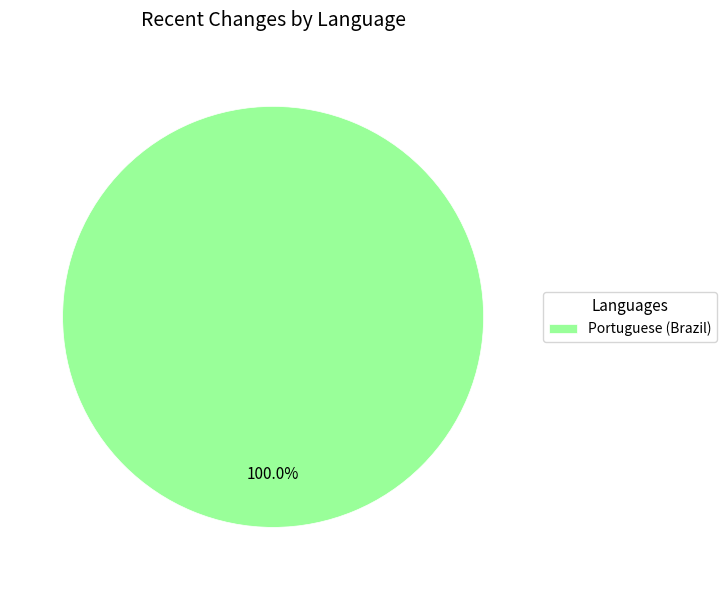

Rank the categories by value from highest to lowest.

Portuguese (Brazil)